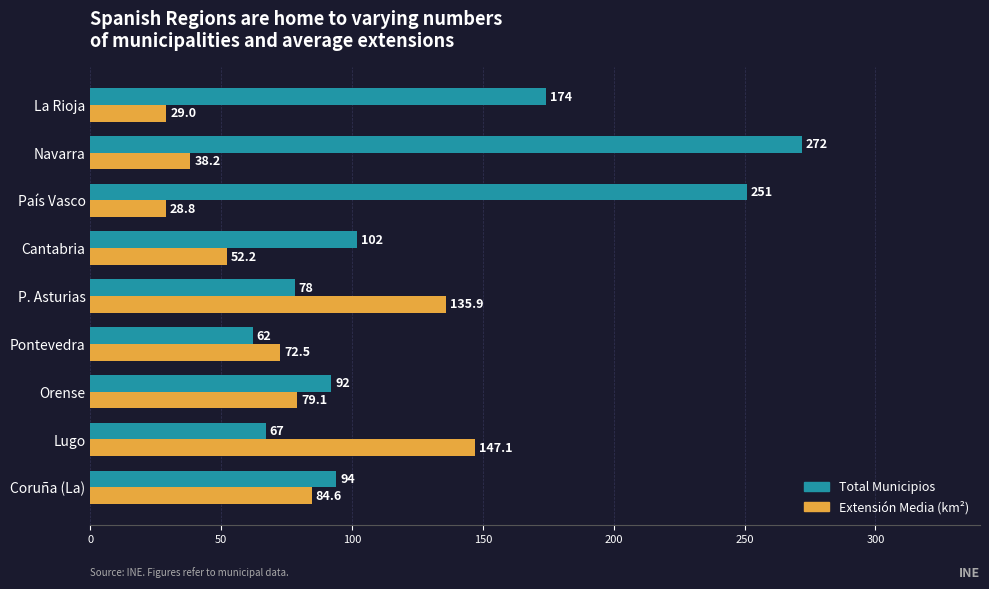

At which label does Total Municipios reach its peak?

Navarra